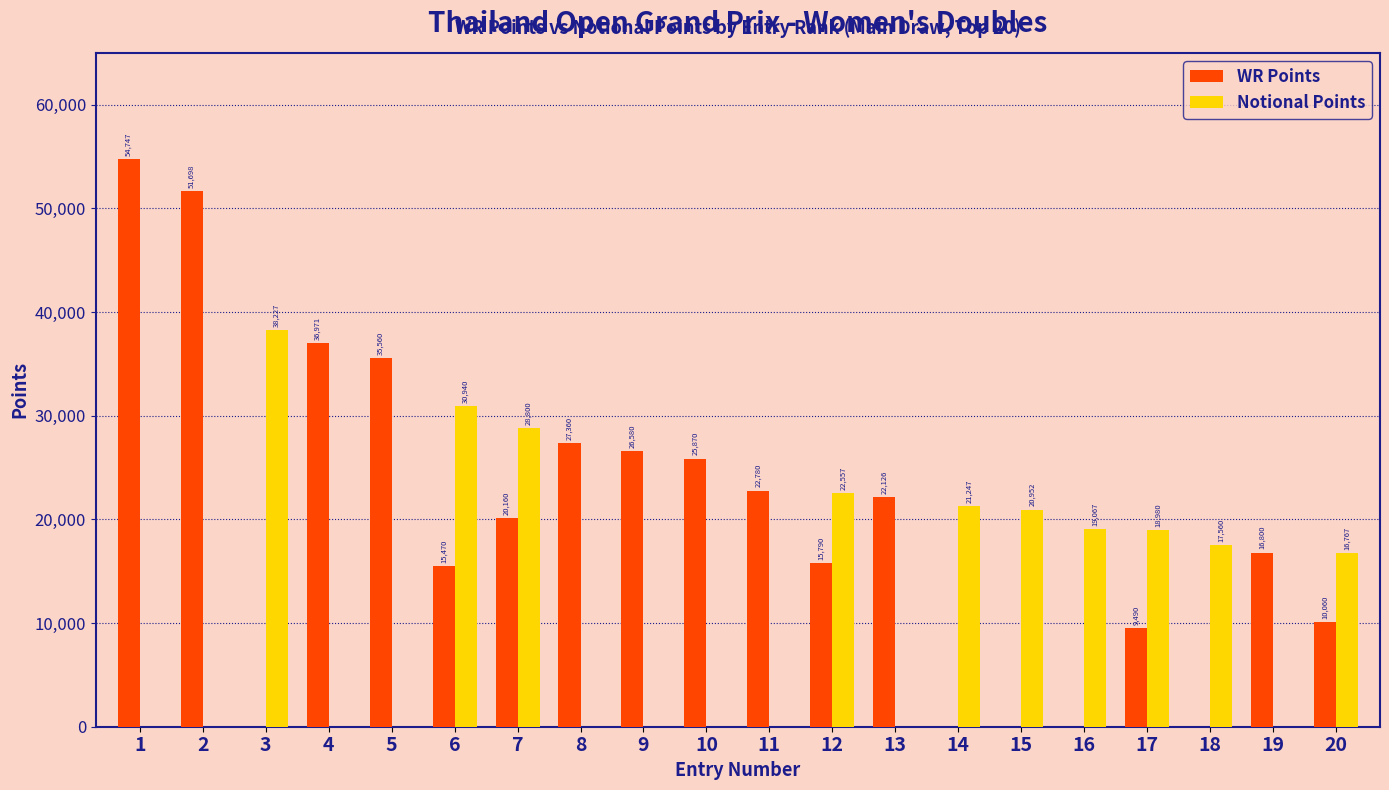

Are the bars grouped side by side (vs. stacked)?

Yes